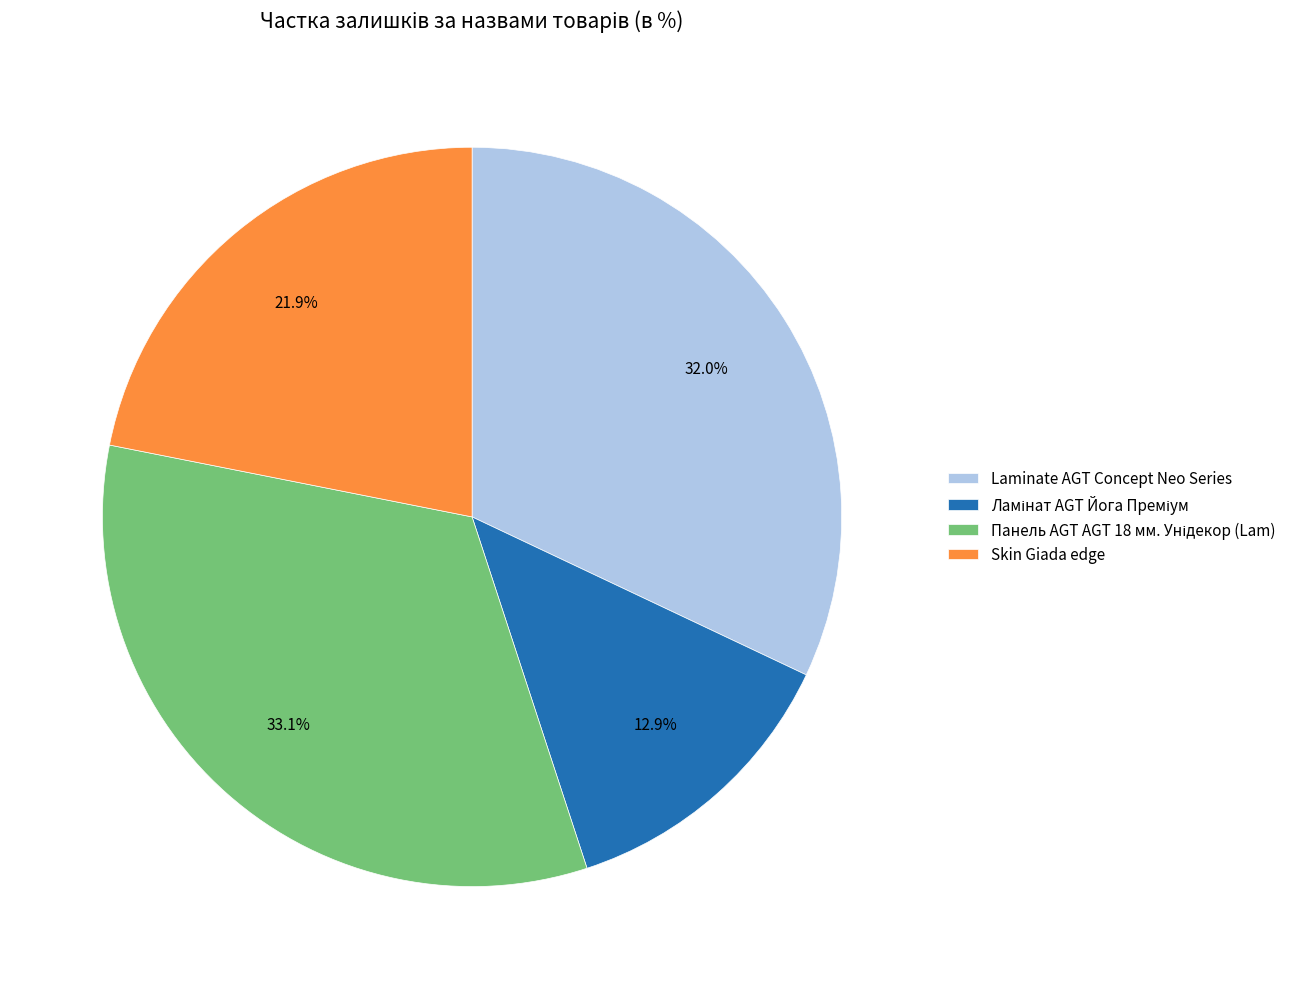

Does Laminate AGT Concept Neo Series represent more than half of the total?

No